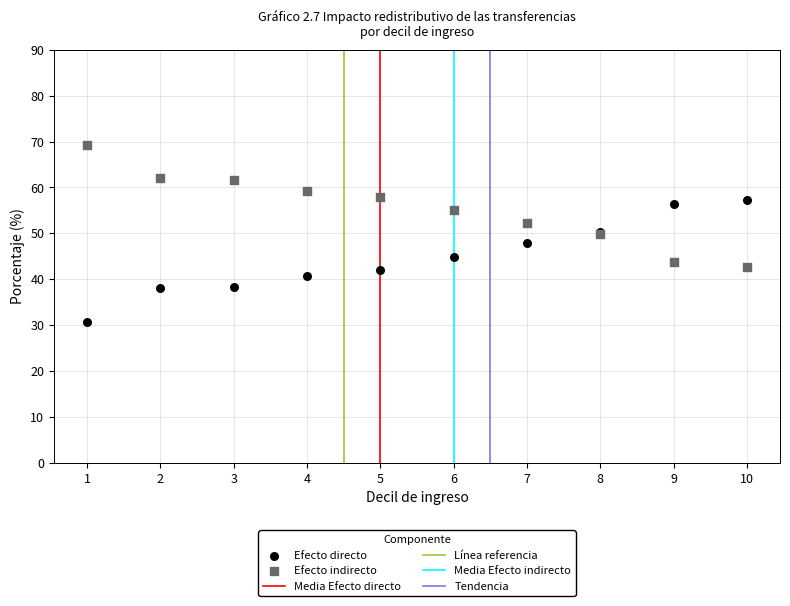

Which series reaches the maximum Y coordinate?

Efecto indirecto